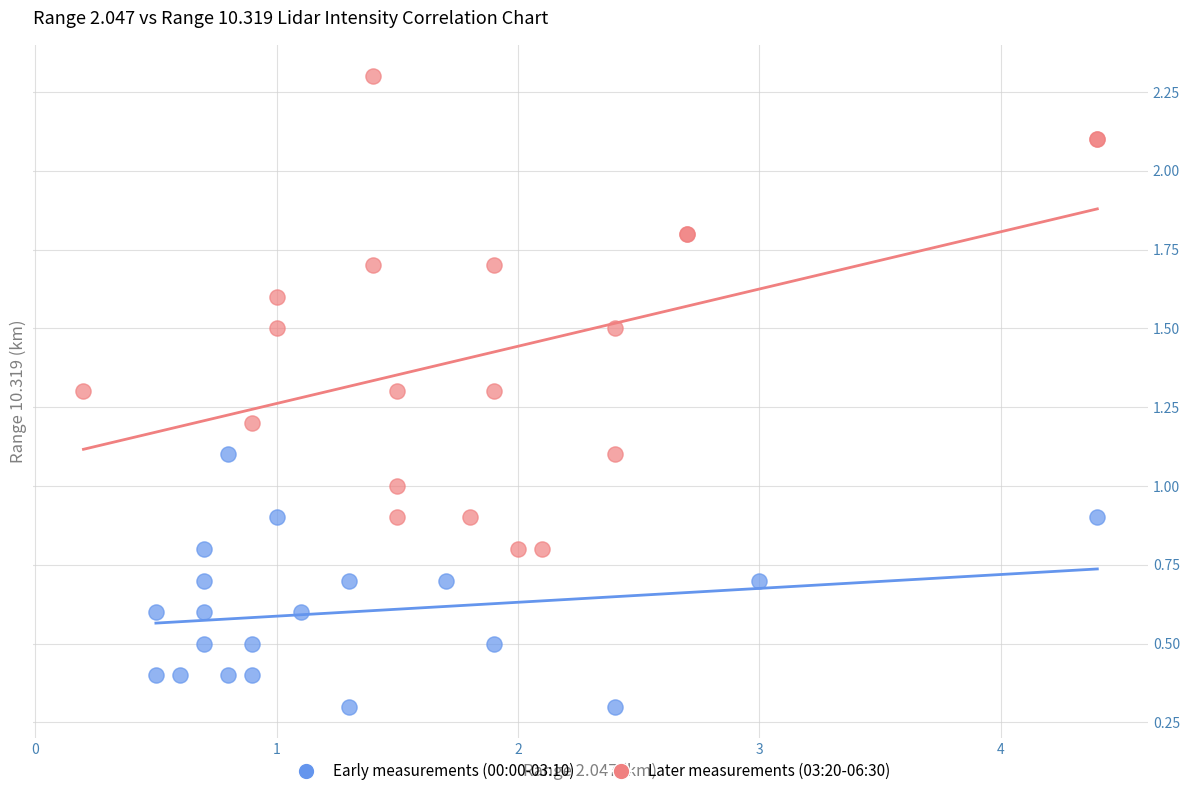

Which series has the widest spread of Y values?

Later measurements (03:20-06:30)